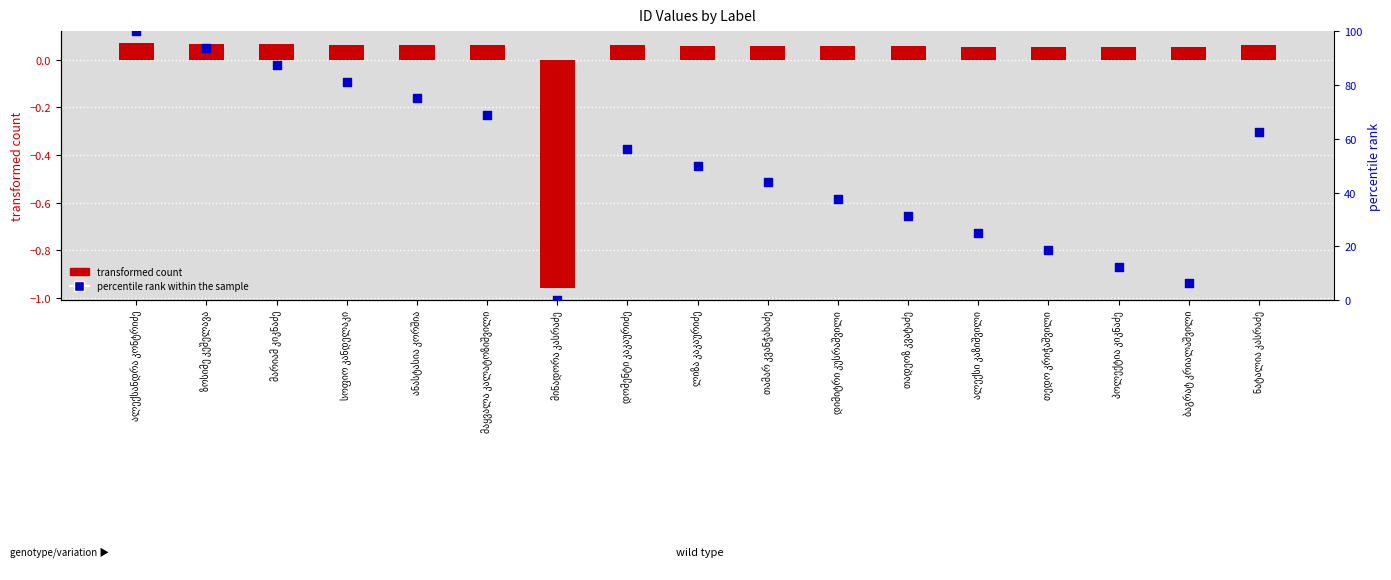

At how many categories does at least one series exceed 76?

4